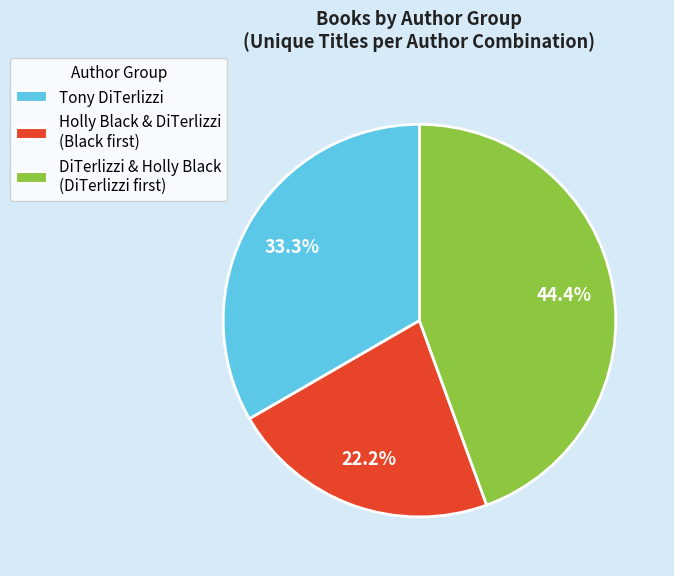

Rank the categories by value from highest to lowest.

DiTerlizzi & Holly Black (DiTerlizzi first), Tony DiTerlizzi, Holly Black & DiTerlizzi (Black first)